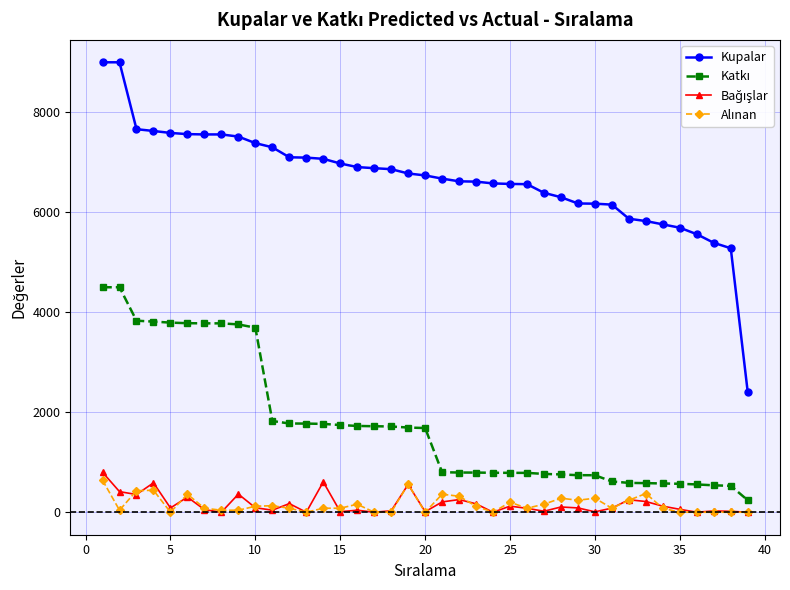

Count the number of data series in this chart.

4